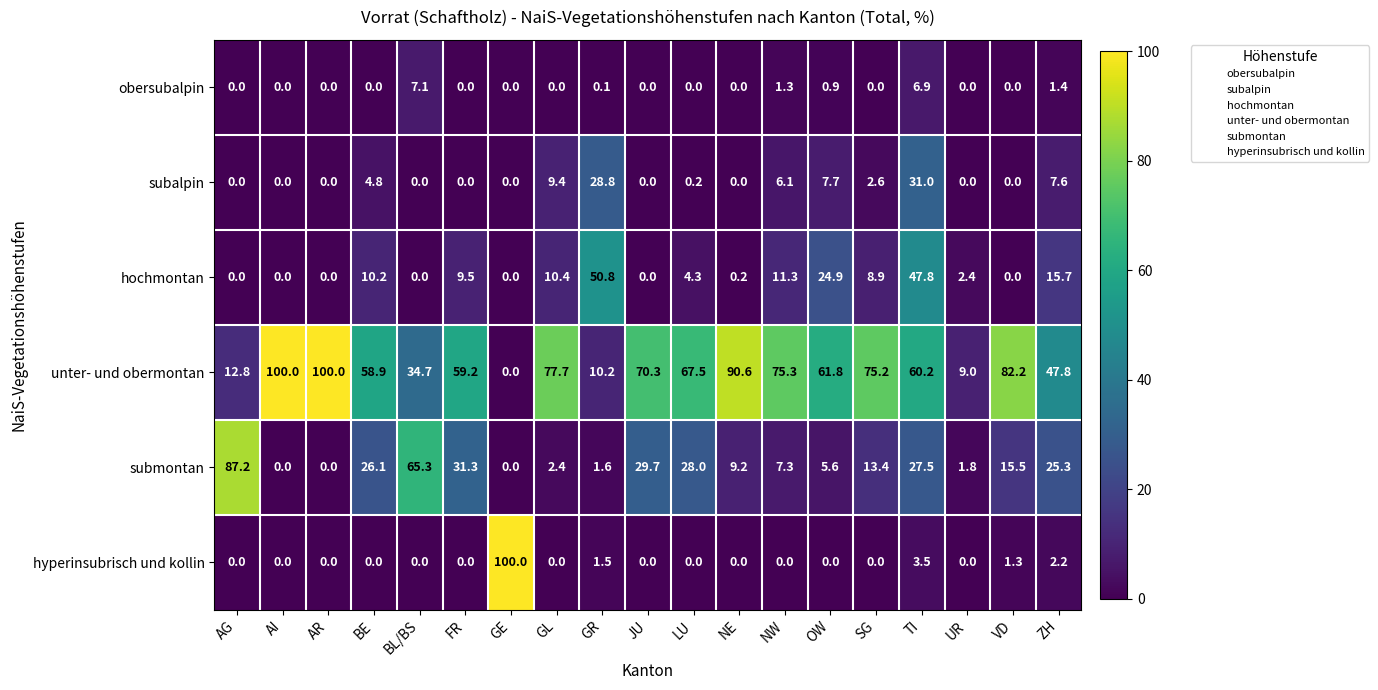

At ZH, list the series in order from smallest to largest.

obersubalpin, hyperinsubrisch und kollin, subalpin, hochmontan, submontan, unter- und obermontan